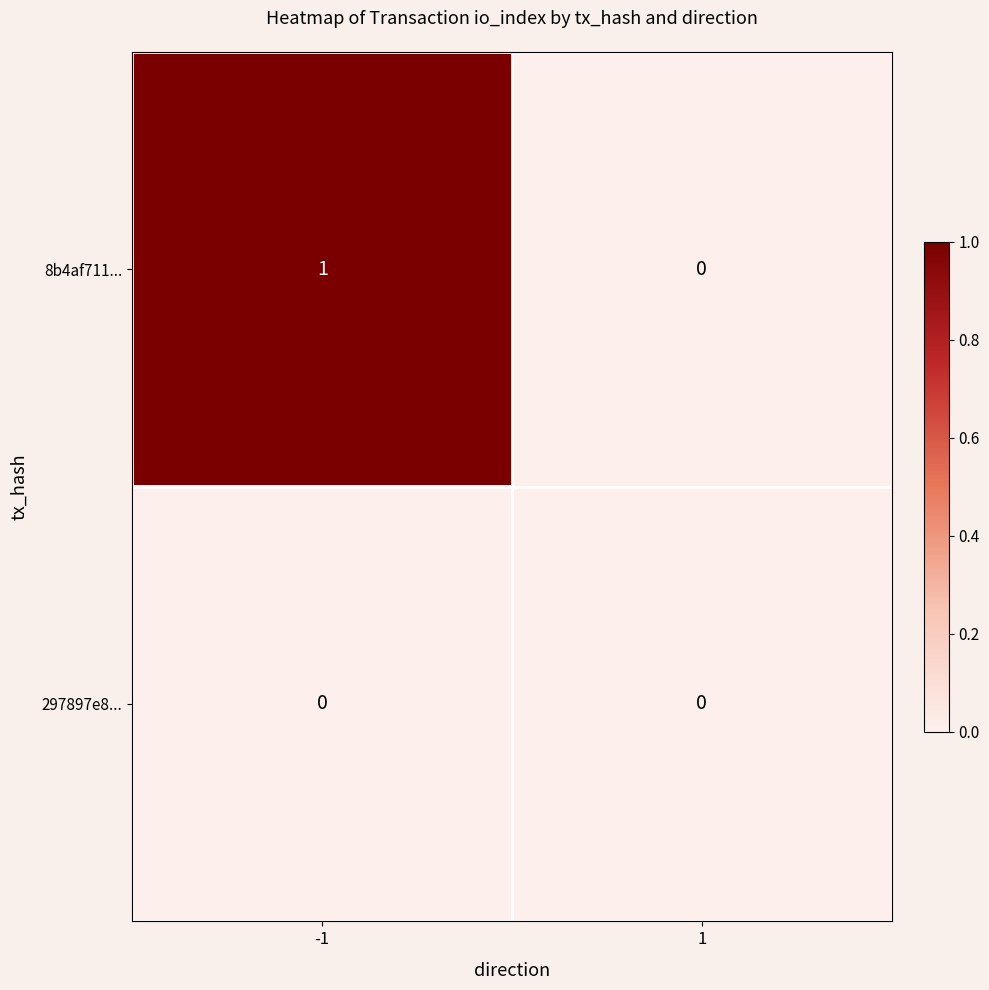

How many categories are shown in the chart?

2